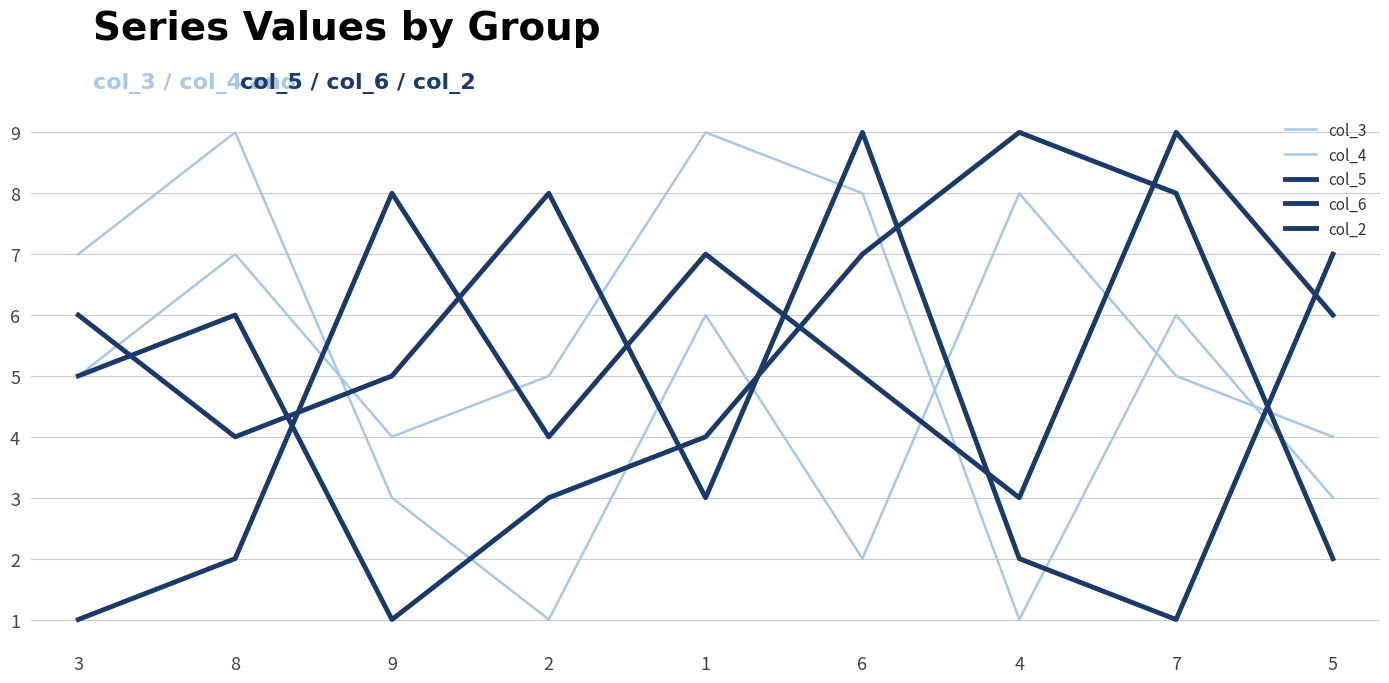

At how many categories does at least one series exceed 7?

7